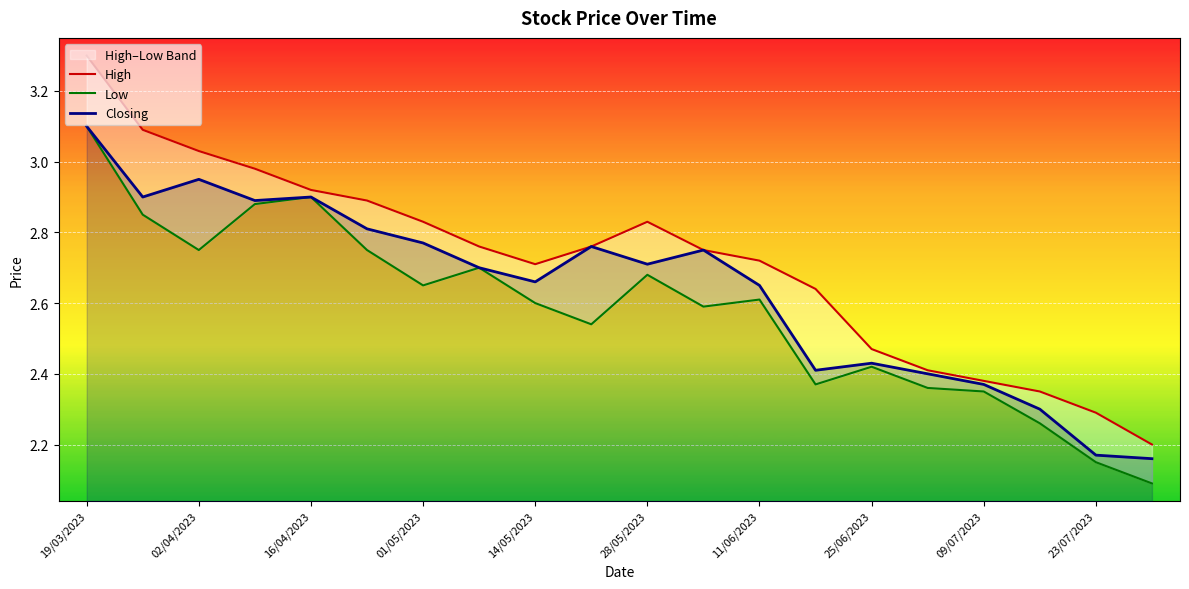

What is the highest value of the Closing series?

3.1